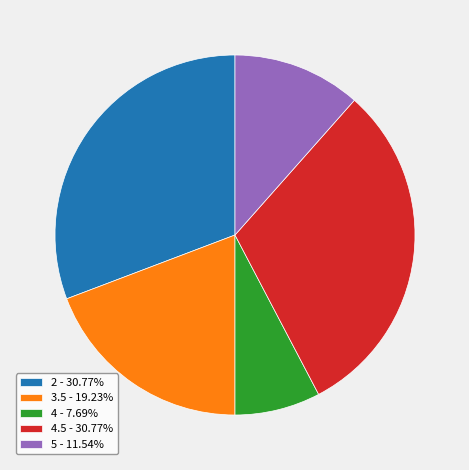

Is 2 - 30.77% the majority of the pie?

No